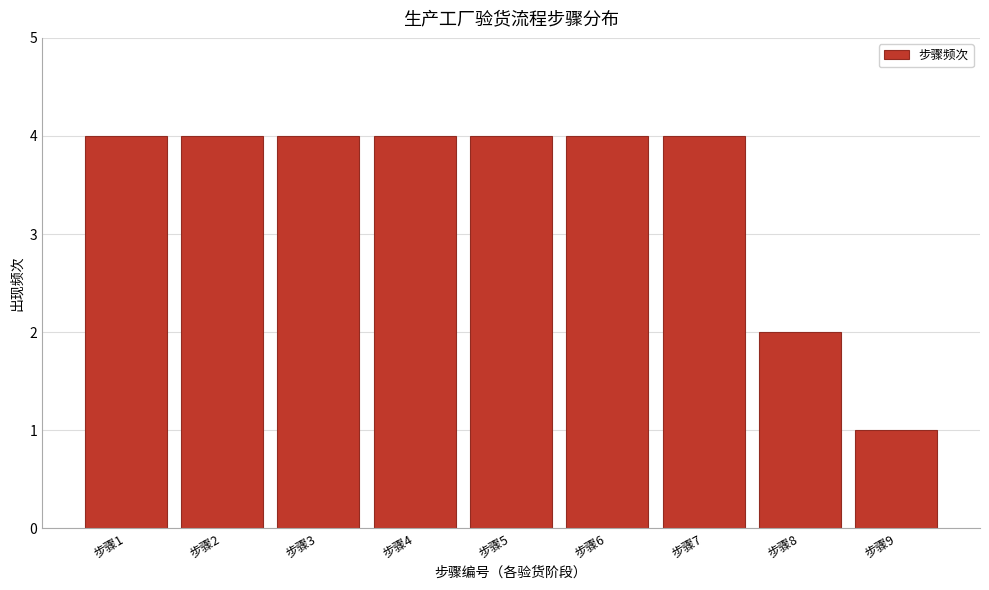

How tall is the bar that spans 2.5 to 3.5 on the x-axis? The values are not printed on the chart, so give them approximately, as read against the axis.

4